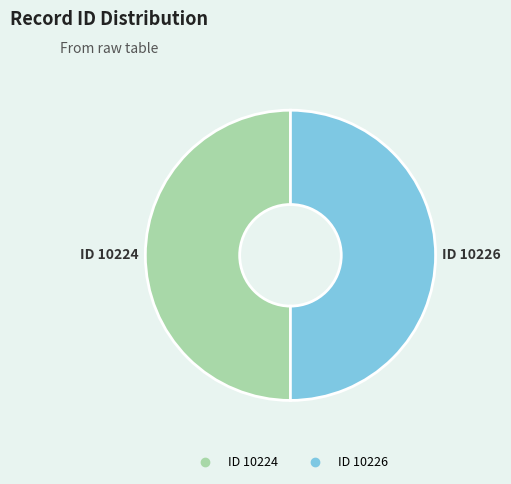

Combined, do ID 10224 and ID 10226 account for over 50%?

Yes